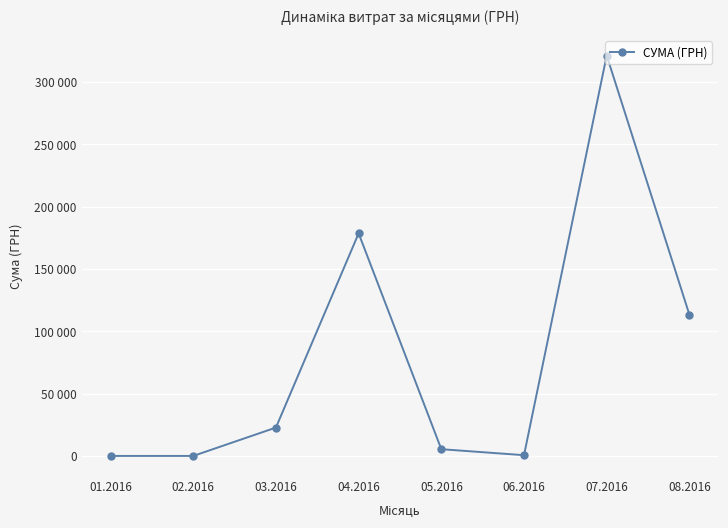

How many data points does each series have?

8